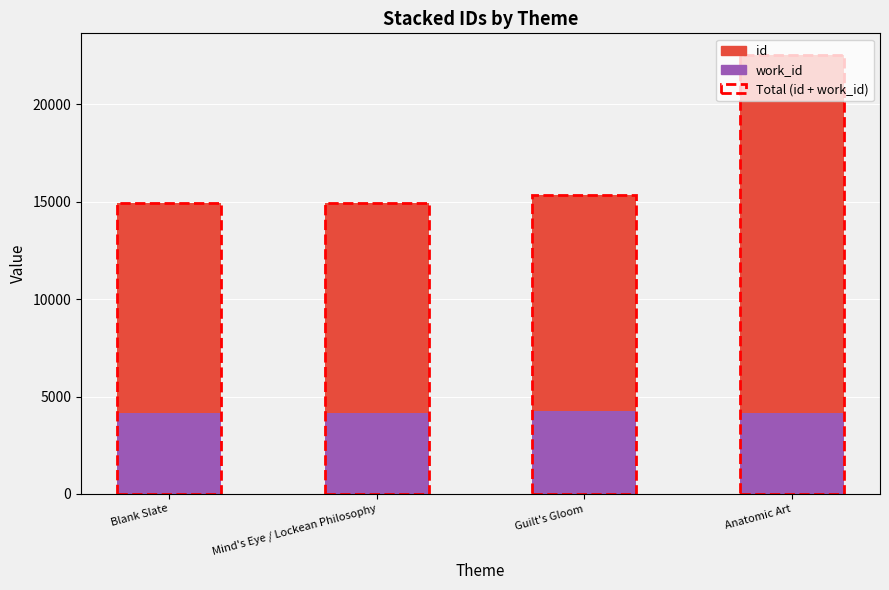

At which category is the sum across all series the highest?

Anatomic Art